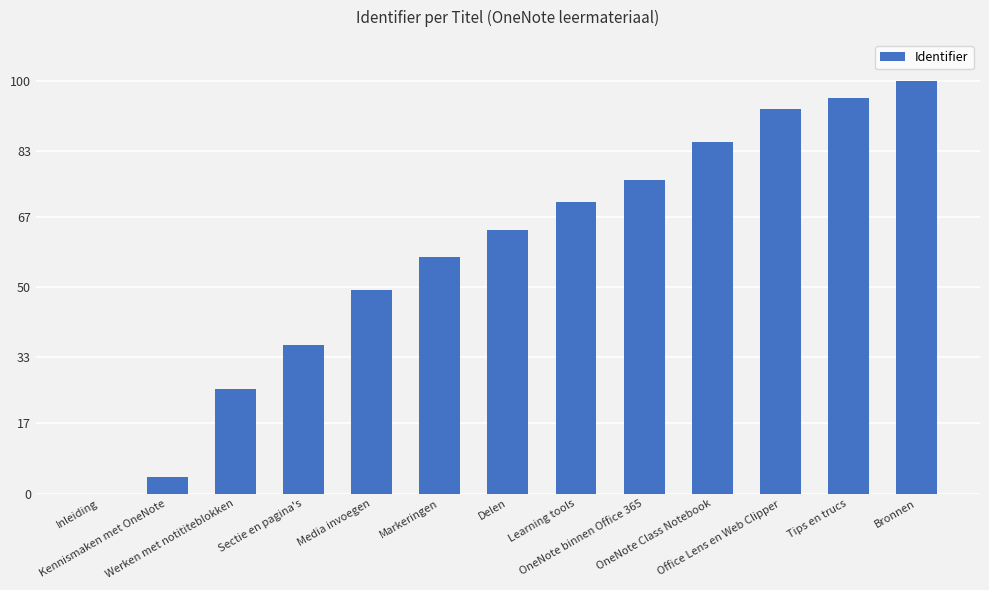

What is the greatest value displayed?

100.0